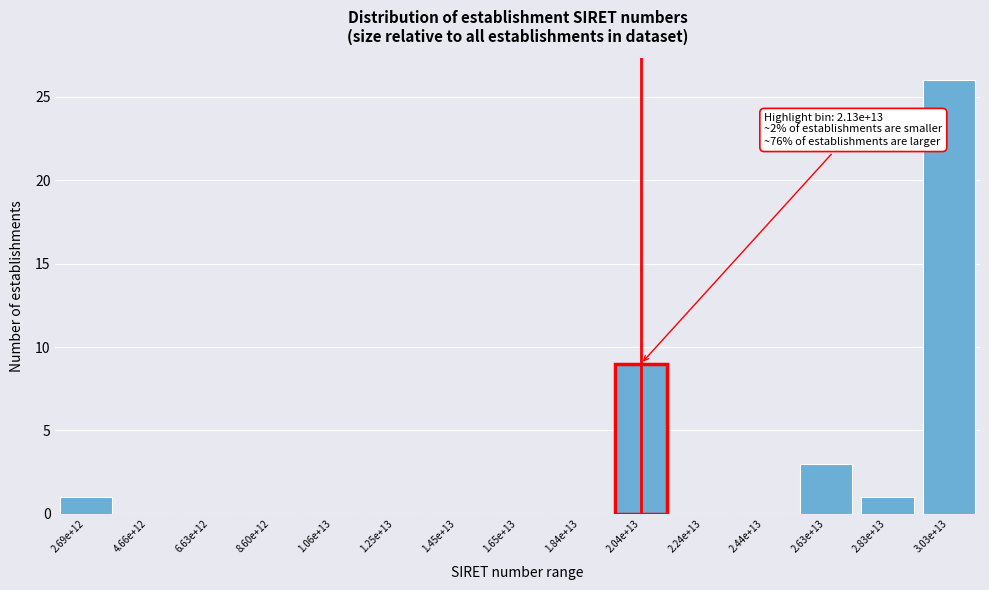

Reading left to right, extract all data points from this chart.

2.69e+12=1	4.66e+12=0	6.63e+12=0	8.60e+12=0	1.06e+13=0	1.25e+13=0	1.45e+13=0	1.65e+13=0	1.84e+13=0	2.04e+13=9	2.24e+13=0	2.44e+13=0	2.63e+13=3	2.83e+13=1	3.03e+13=26